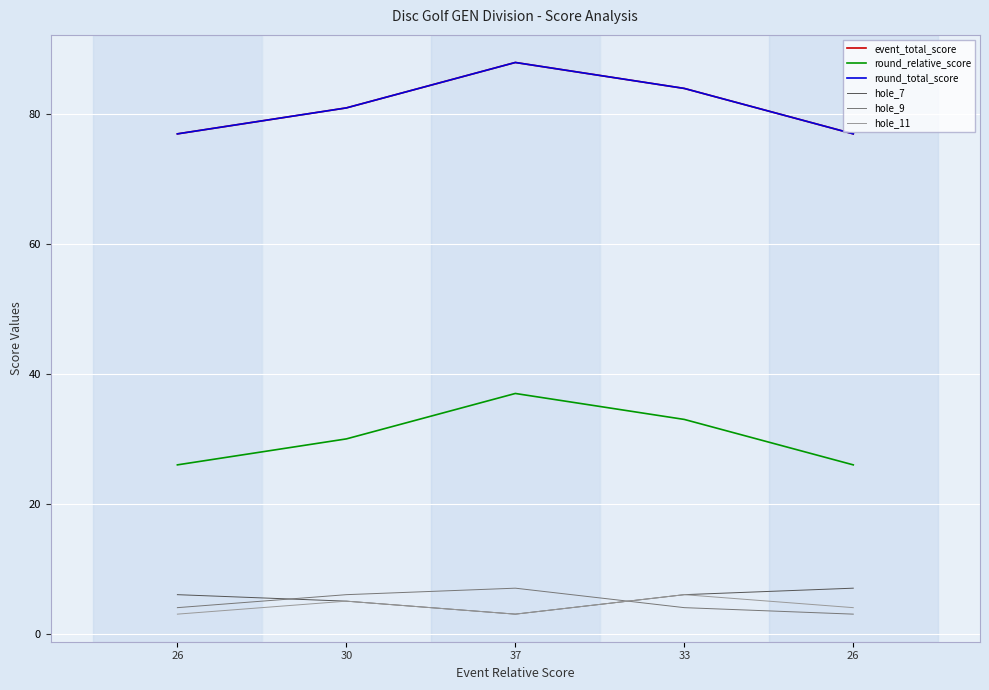

Is this an area chart (filled region under the line)?

No